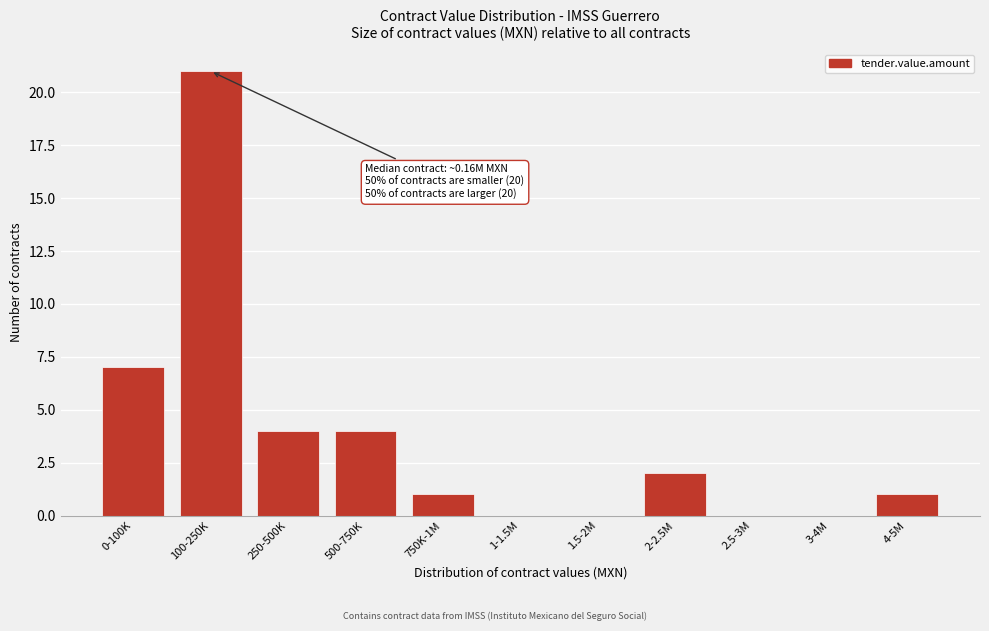

Reading right to left, extract all data points from this chart.

4-5M=1	3-4M=0	2.5-3M=0	2-2.5M=2	1.5-2M=0	1-1.5M=0	750K-1M=1	500-750K=4	250-500K=4	100-250K=21	0-100K=7